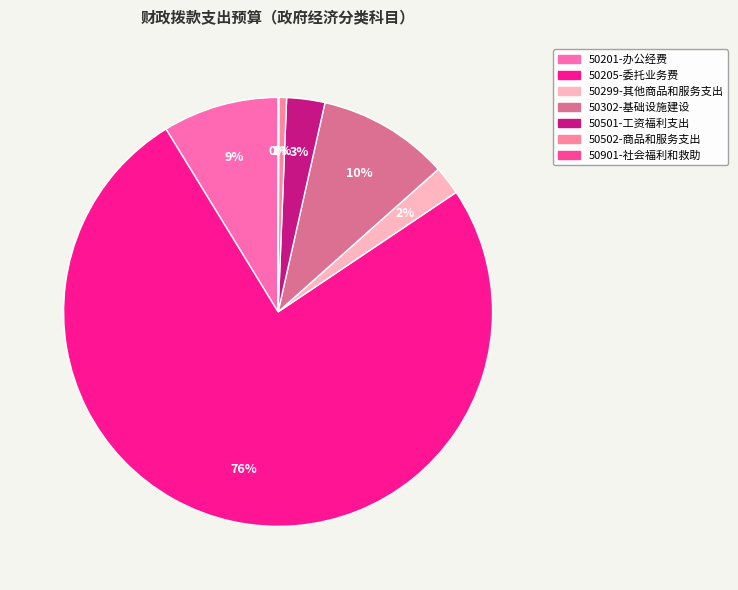

Which category has the smallest portion of the pie?

50901-社会福利和救助